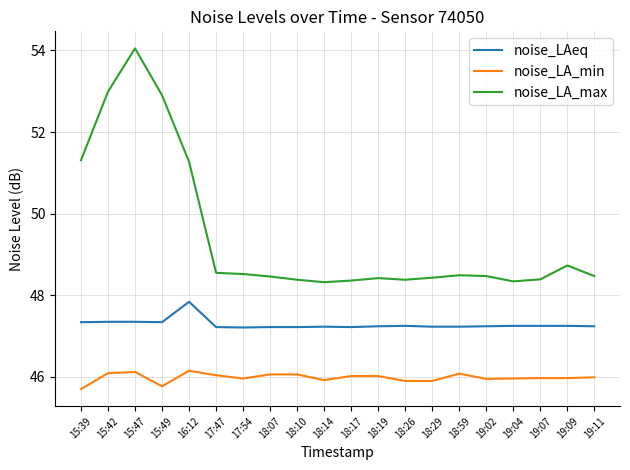

True or false: noise_LA_max and noise_LAeq intersect in this chart.

False